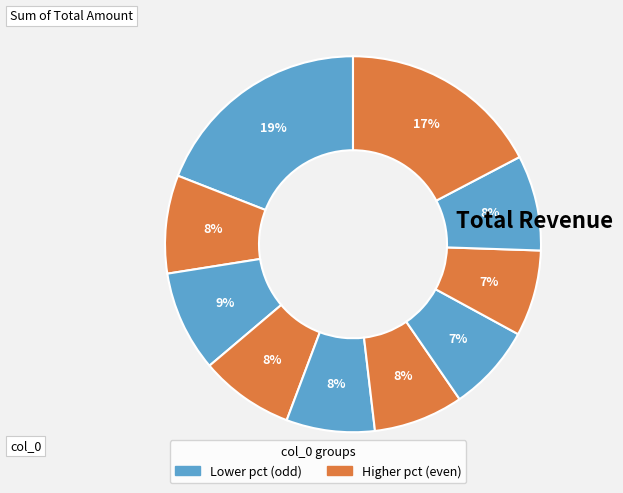

To the nearest percent, what is the average slice percentage?

10%